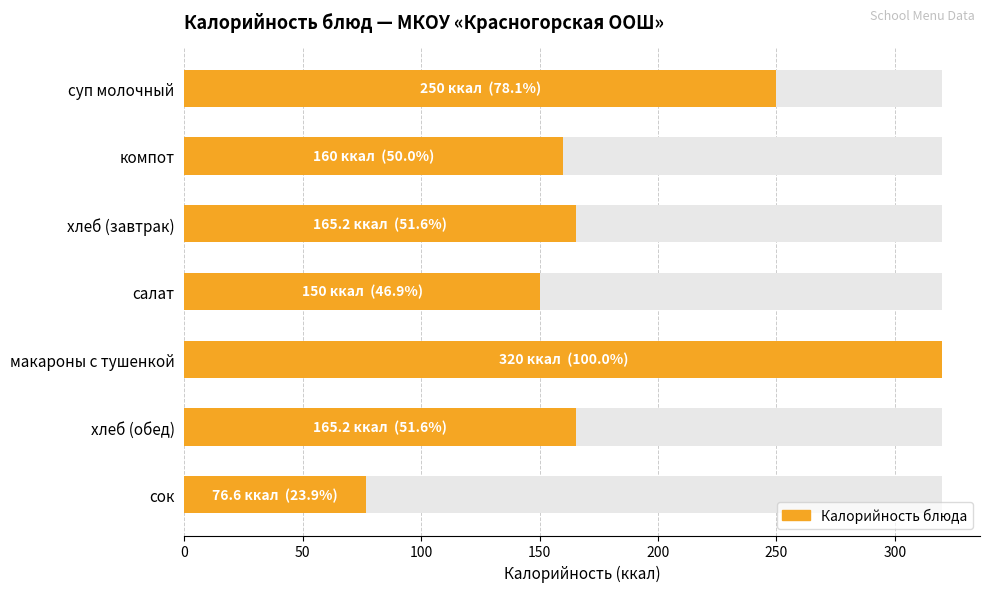

How many values are below 165?

3